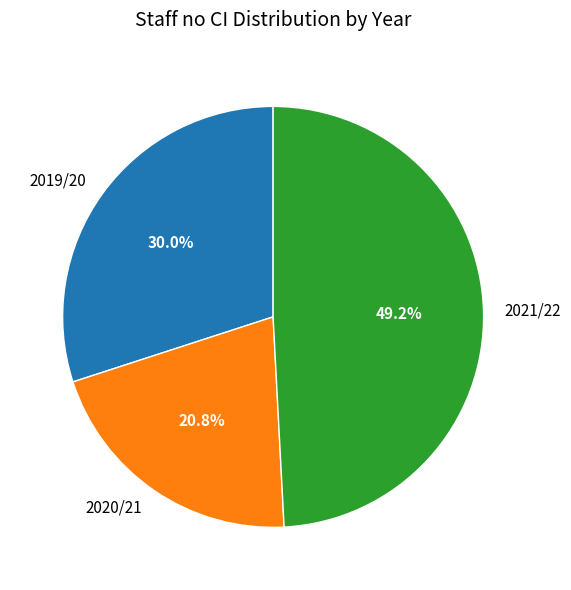

What portion of the pie excludes 2020/21?

79.2%